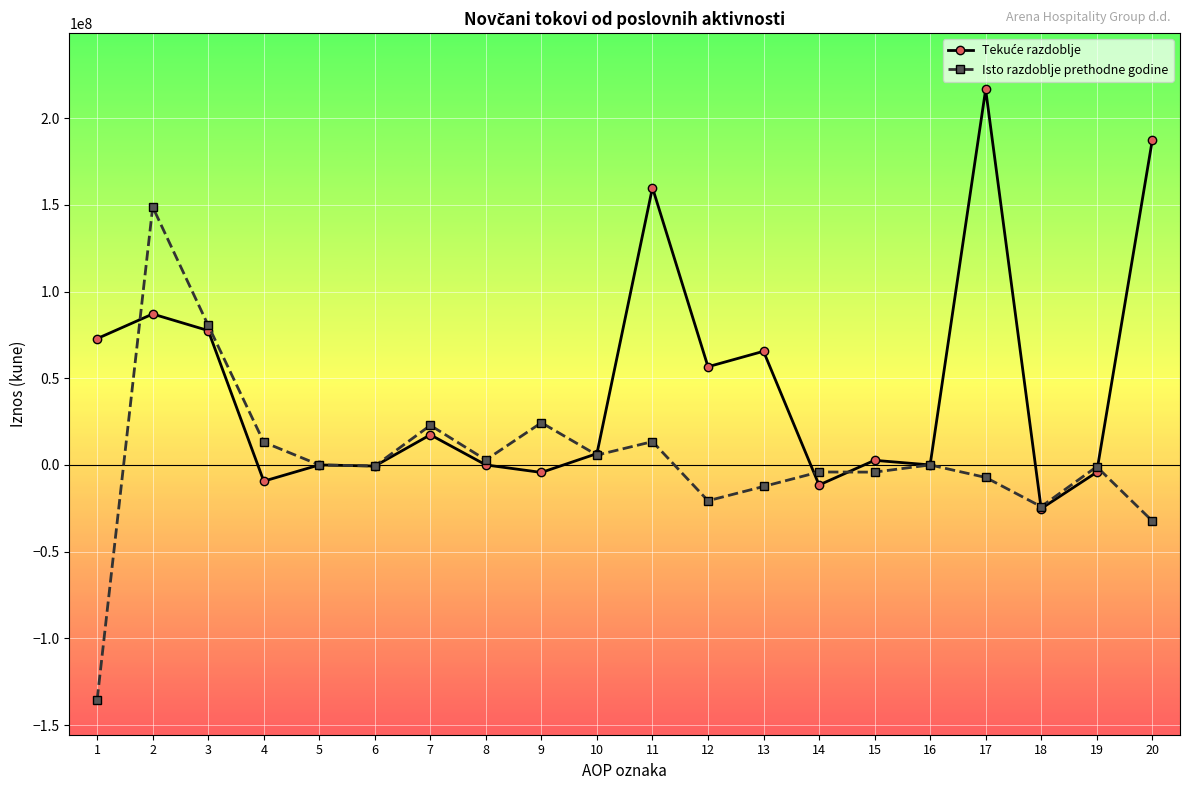

At which category does Isto razdoblje prethodne godine reach its first local peak?

2